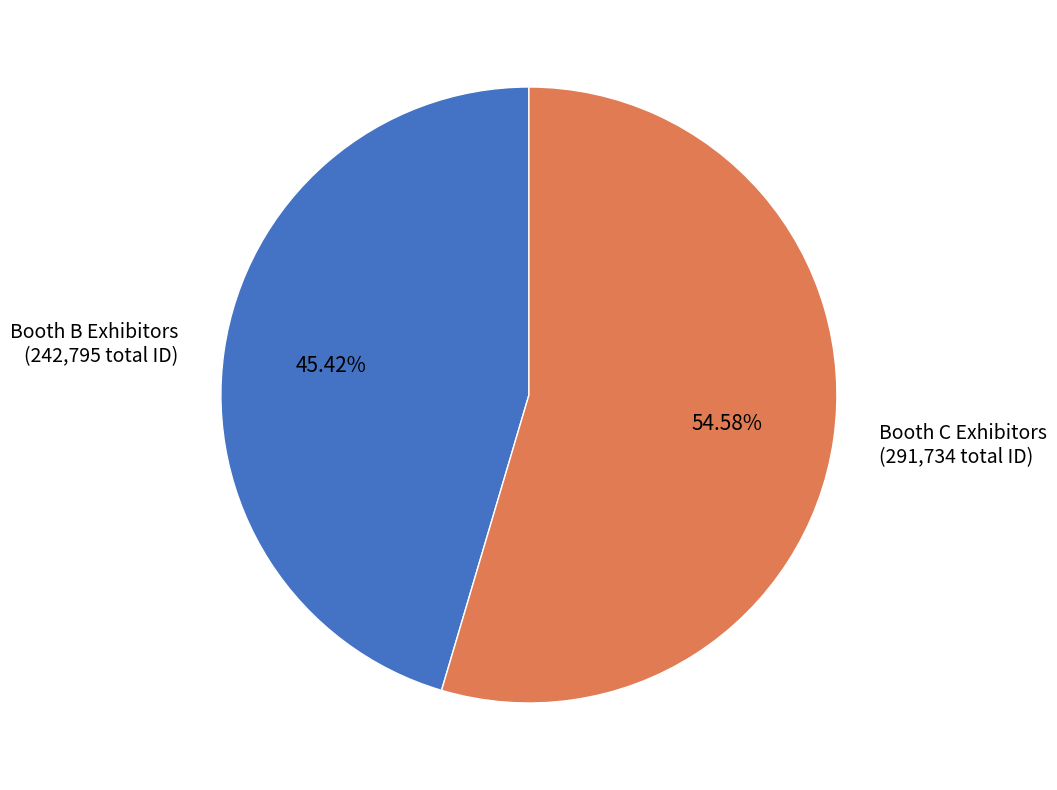

Is there a majority slice in this chart?

Yes